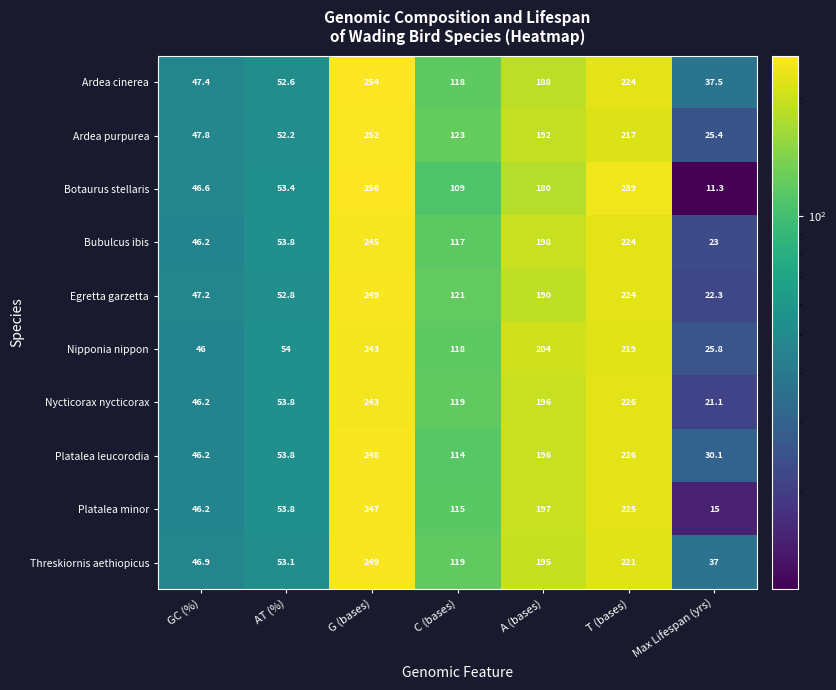

Which series has the largest range (max minus min)?

Botaurus stellaris